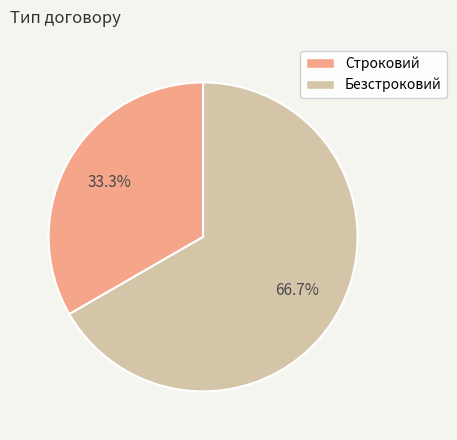

How many segments does this pie chart have?

2